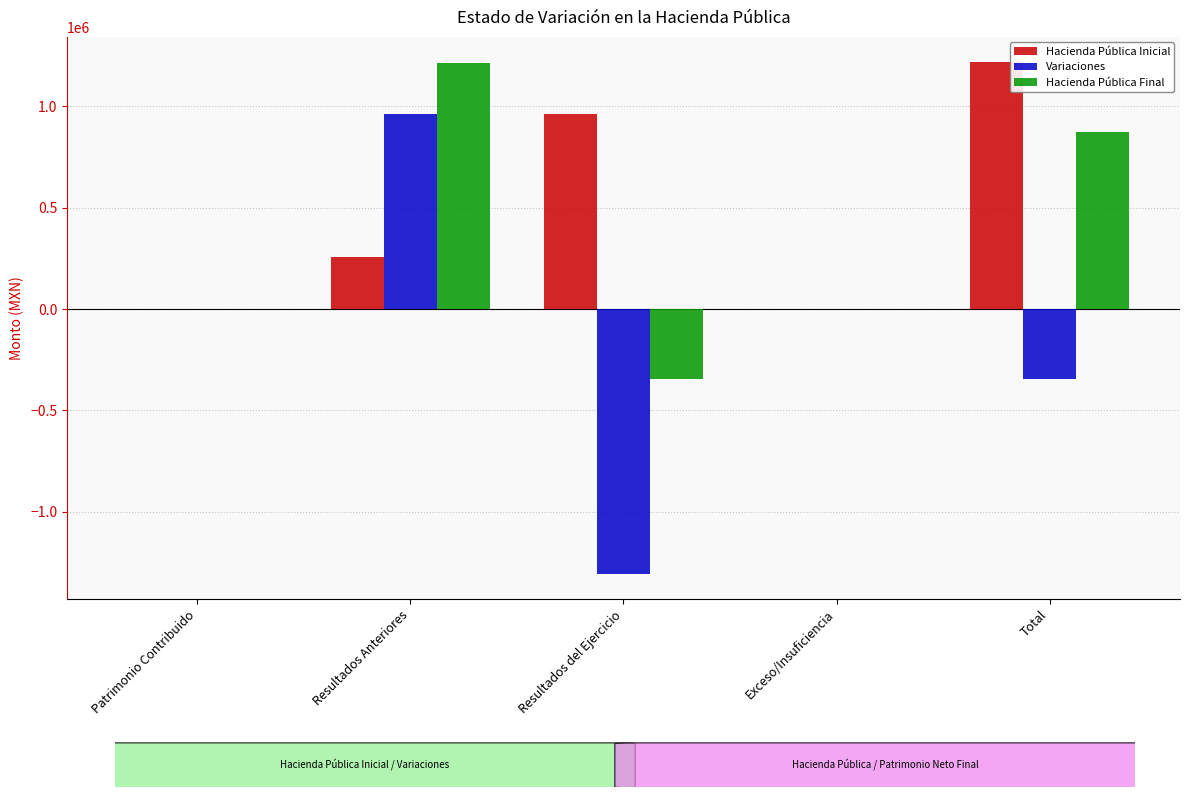

The value of Variaciones at Exceso/Insuficiencia is 0.0. True or false?

True